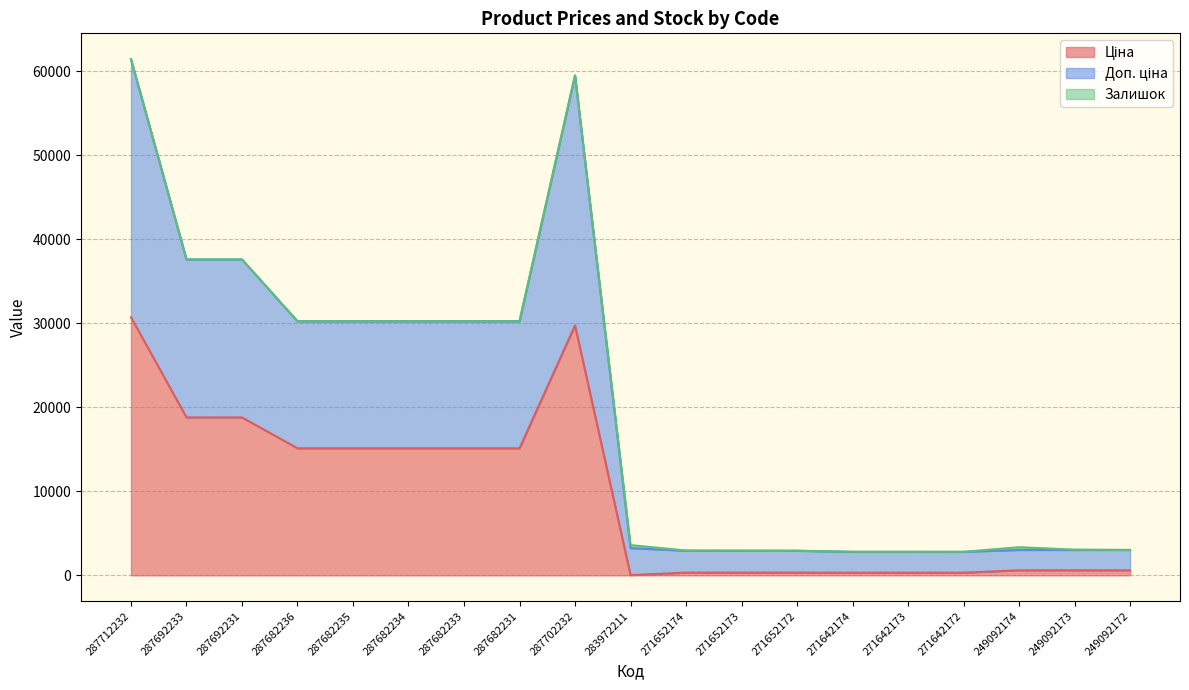

What is the total value across all series at 287682234?

30240.0